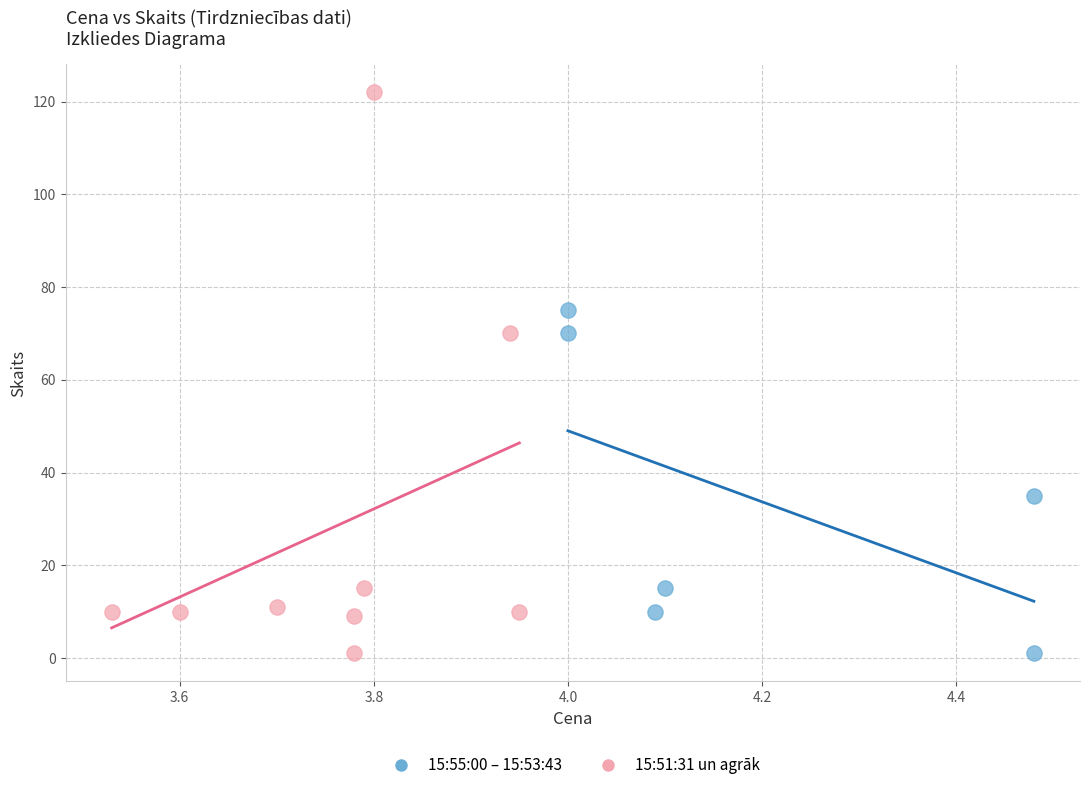

Which series has the widest spread of Y values?

15:51:31 un agrāk